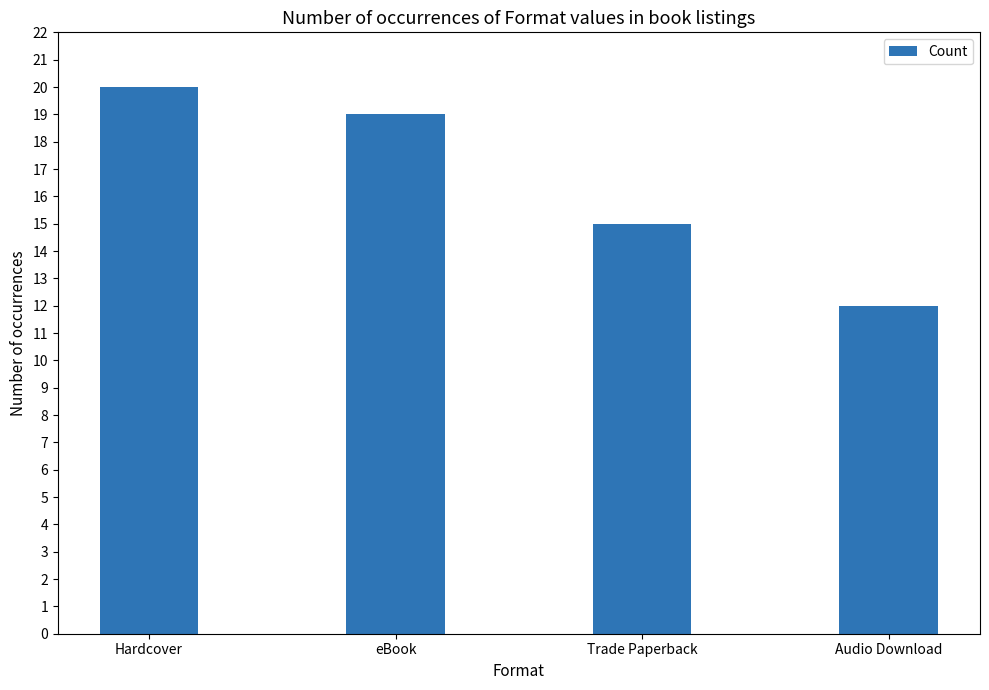

Which category has the lowest value across all series?

Audio Download